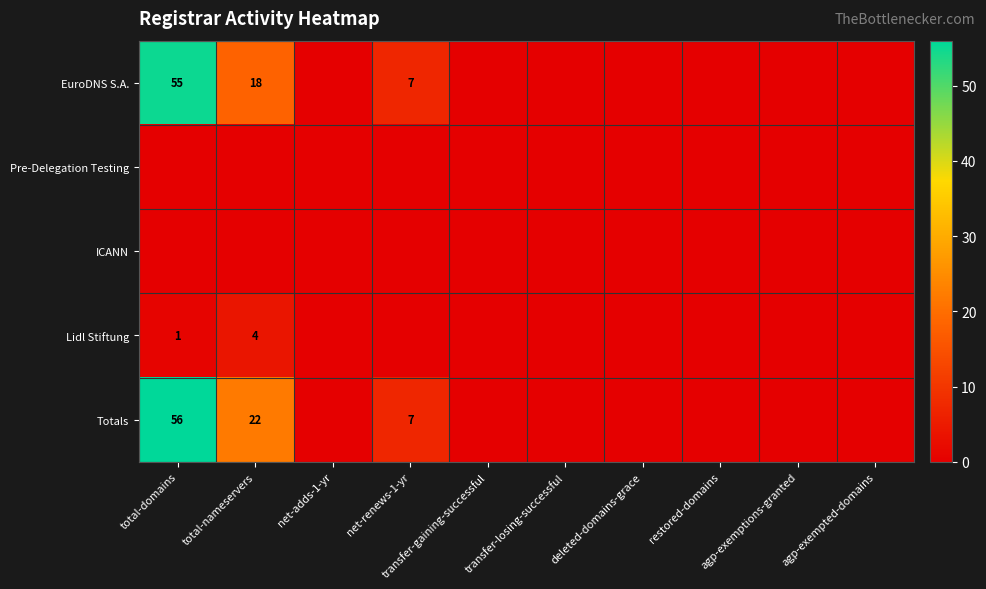

At which category is the sum across all series the highest?

total-domains